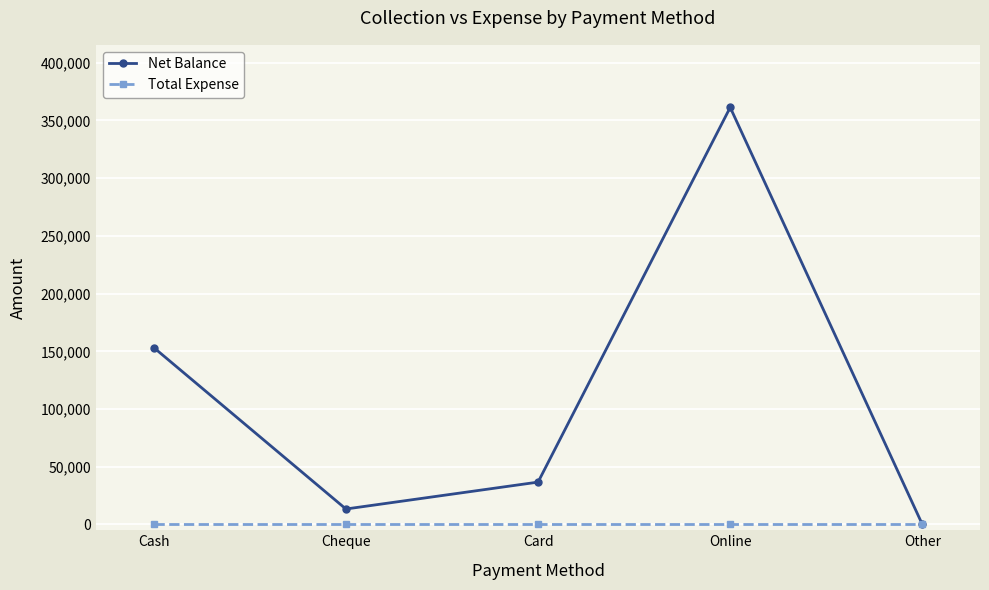

Reading right to left, what are all the values shown in this chart?

Net Balance: Other=0	Online=361260	Card=36700	Cheque=13400	Cash=153221
Total Expense: Other=0	Online=0	Card=0	Cheque=0	Cash=0